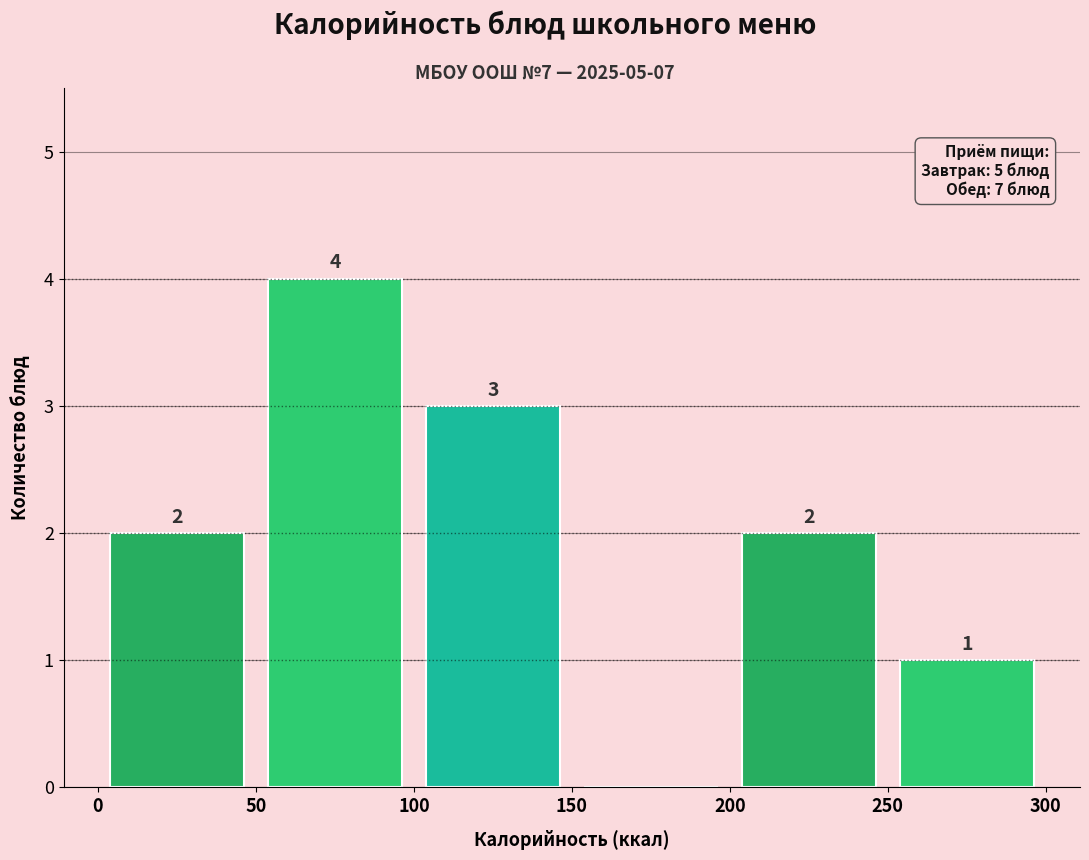

Over which range of the x-axis is the bar tallest?

50 to 100